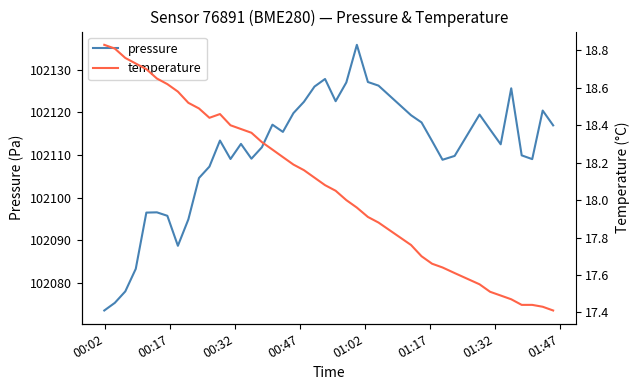

What is the minimum value for pressure?

102073.6